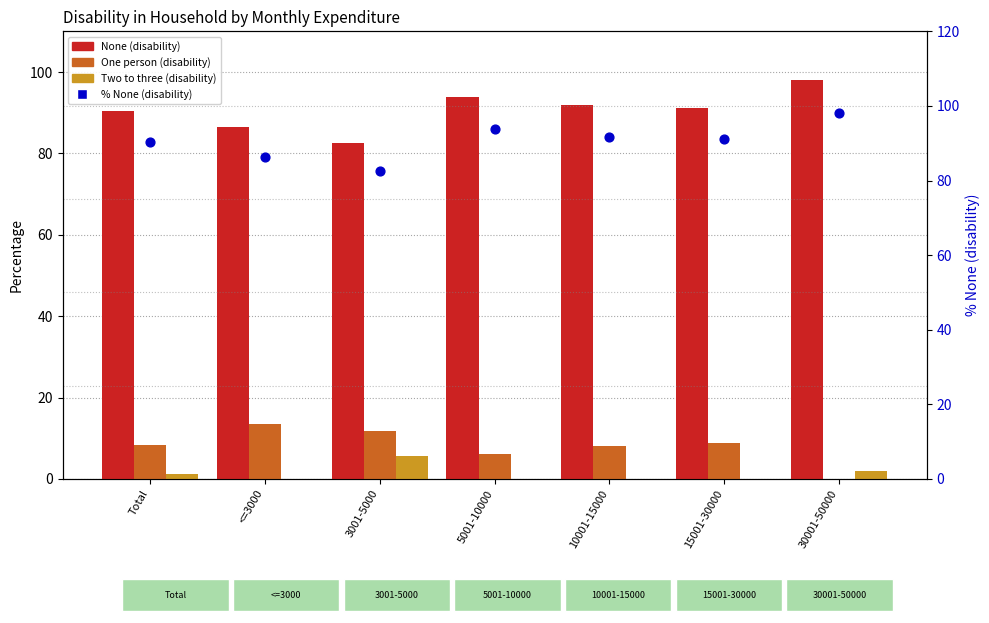

Which series contains the highest Y value?

None (disability)